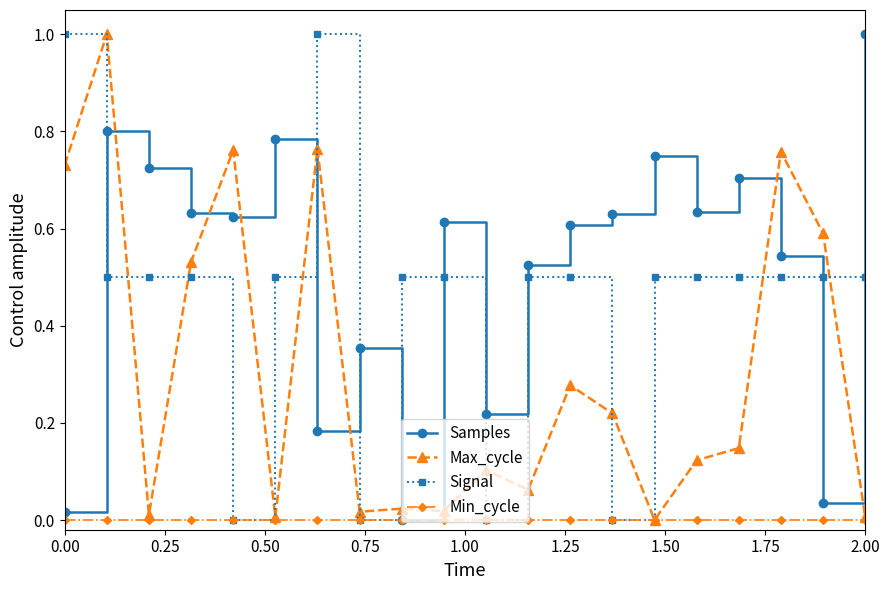

Which series has the largest total across all categories?

Samples